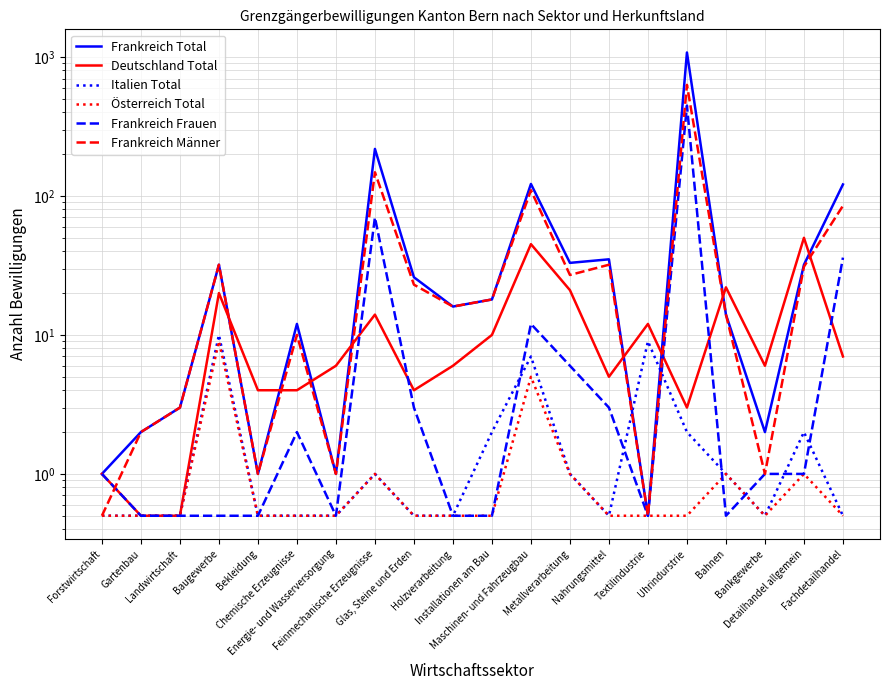

What is the label of the 13th point from the right?

Feinmechanische Erzeugnisse